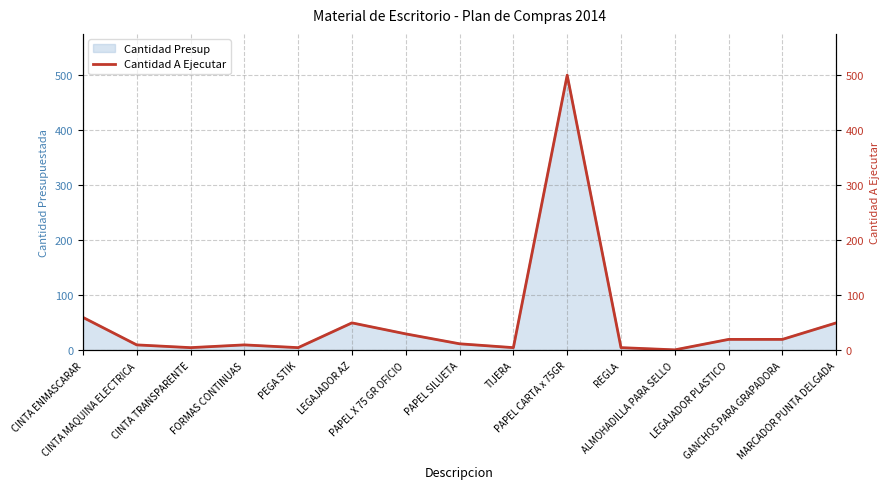

How many interior local peaks (higher than both neighbors) does the data have?

3